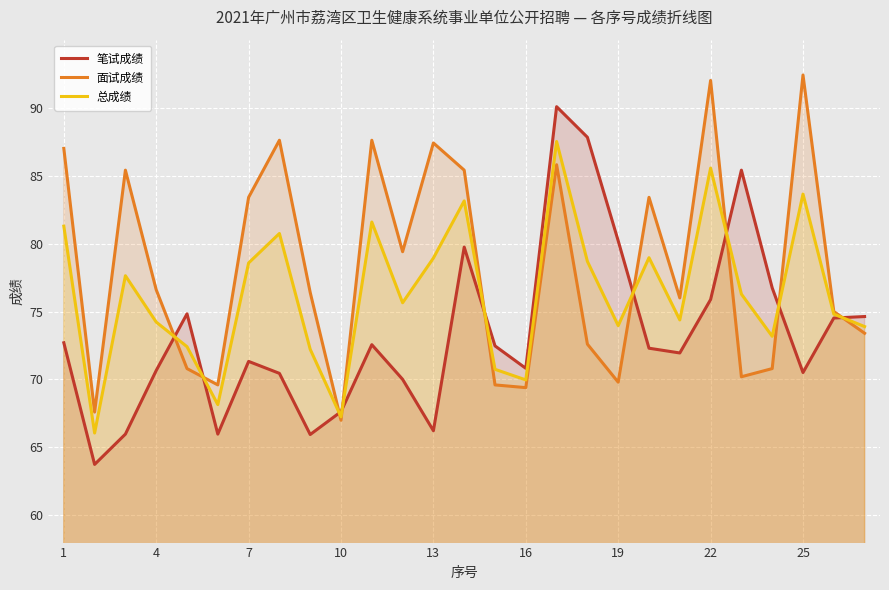

What value does the 总成绩 series have at 10?

67.3